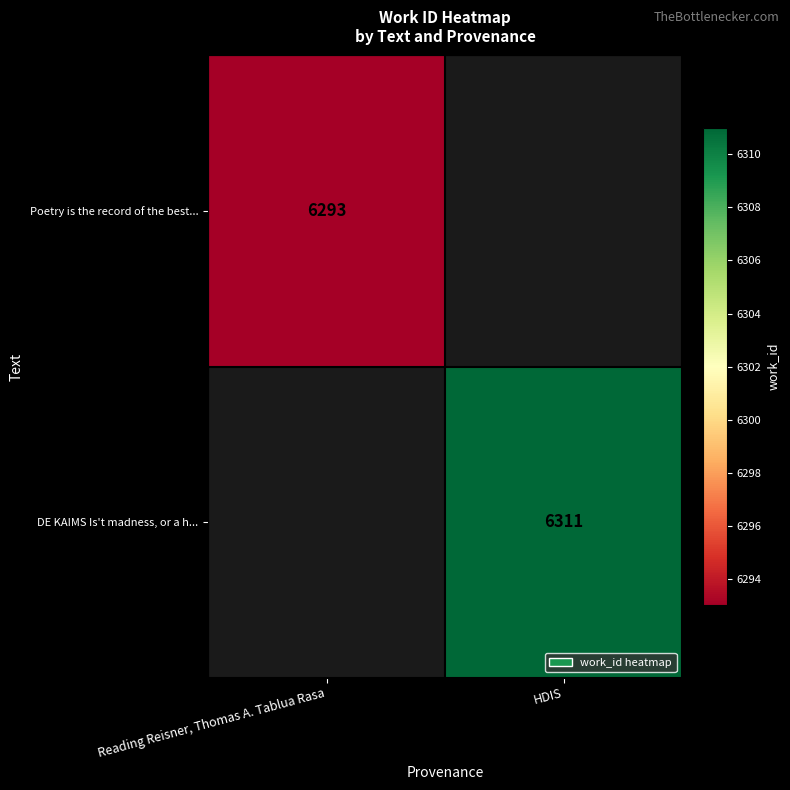

Is the value of Poetry is the record of the best... at Reading Reisner, Thomas A. Tablua Rasa greater than the value of DE KAIMS Is't madness, or a h... at HDIS?

No